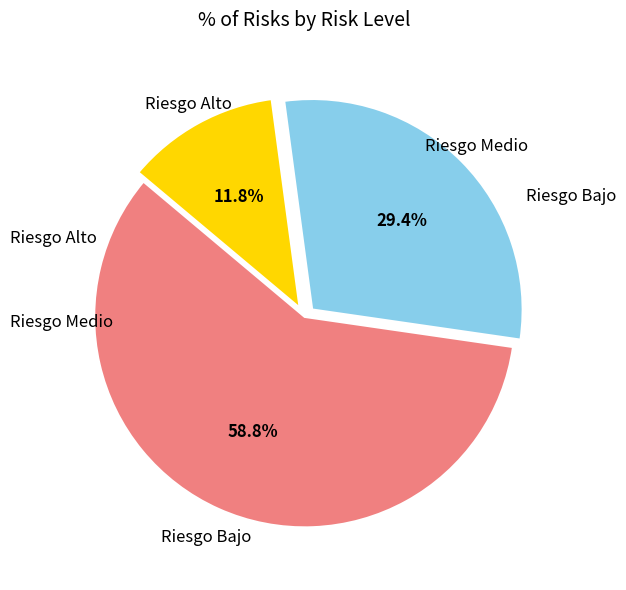

Which slice represents more than half of the pie?

Riesgo Bajo